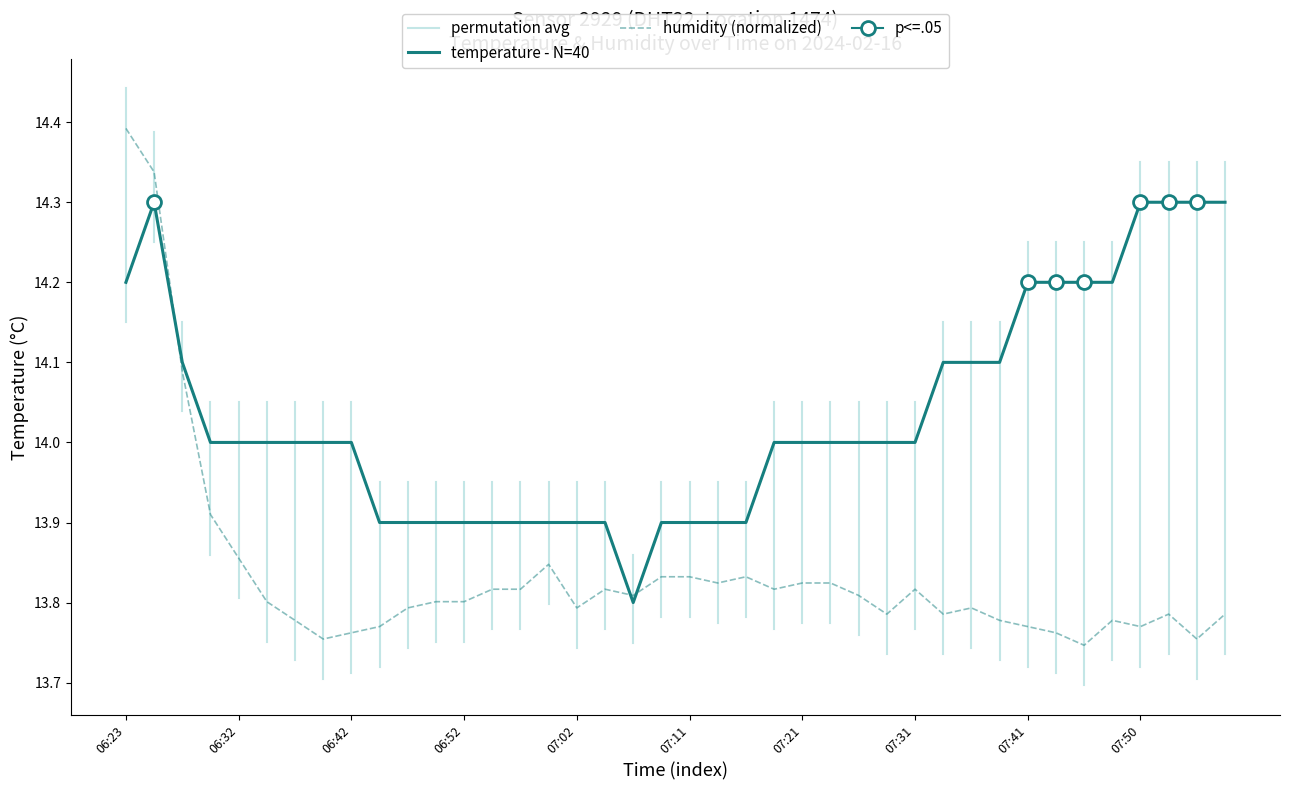

What is the difference between the humidity values at 06:59 and 07:48?

0.1